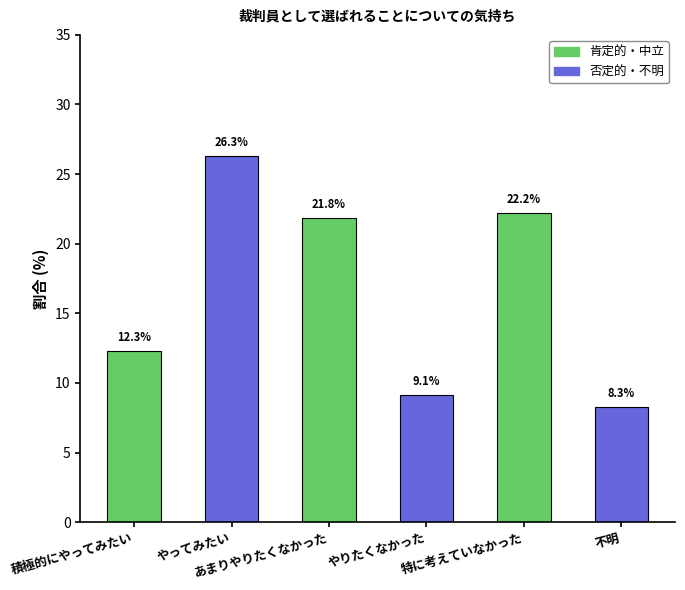

What is the difference between the second highest and minimum values?

13.9